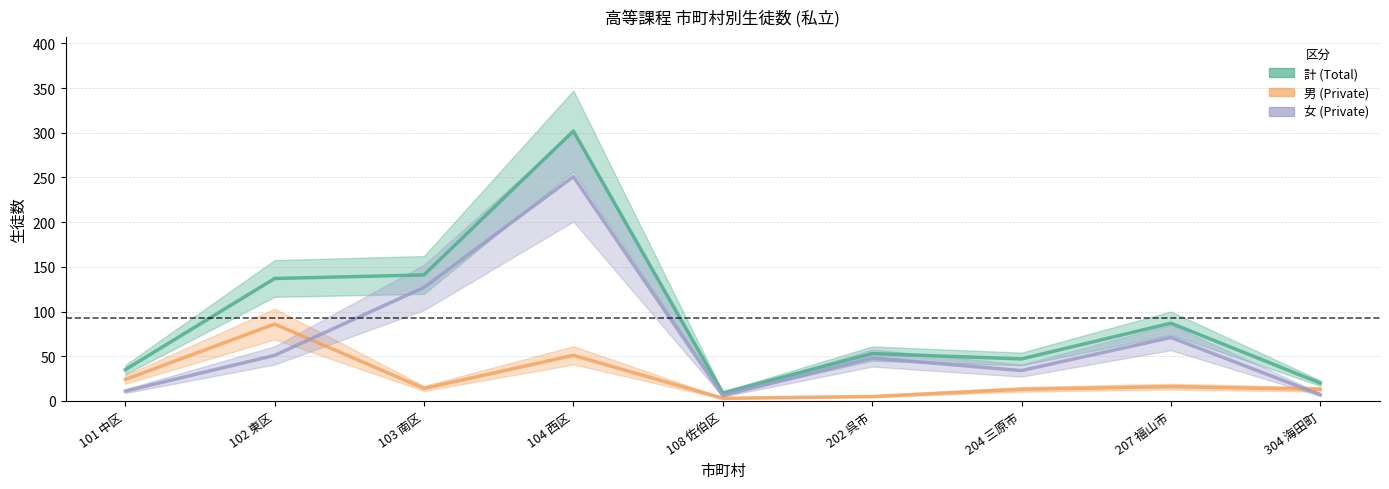

Where is the first local minimum for 計 (Total)?

108 佐伯区